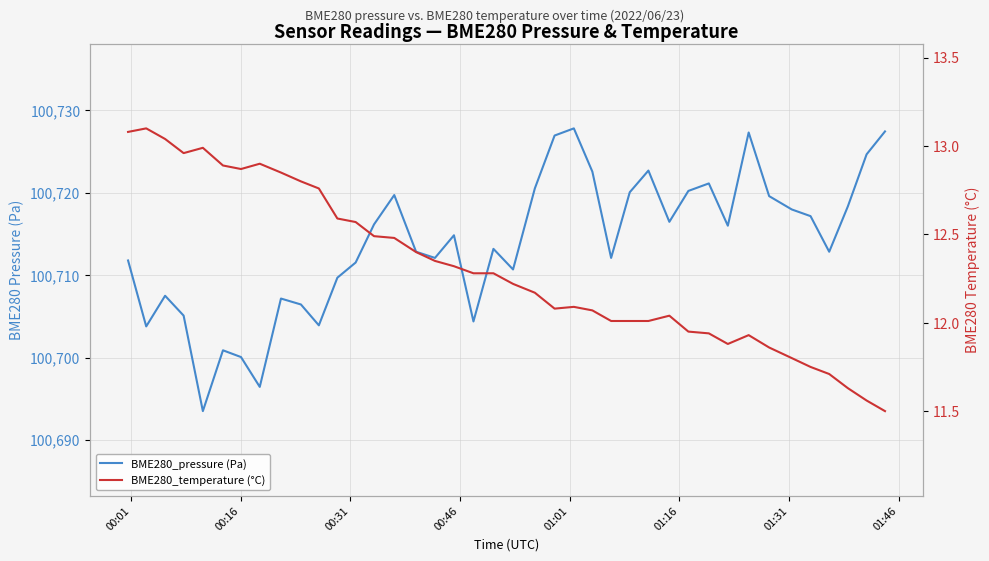

True or false: BME280_temperature (°C) and BME280_pressure (Pa) cross at least once.

False